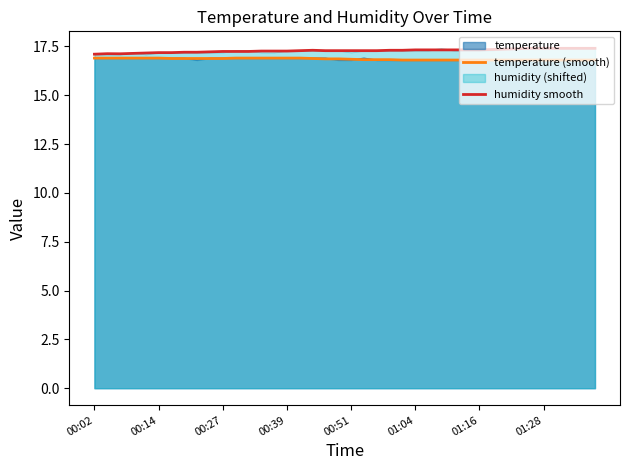

What is the minimum value for temperature?

16.8